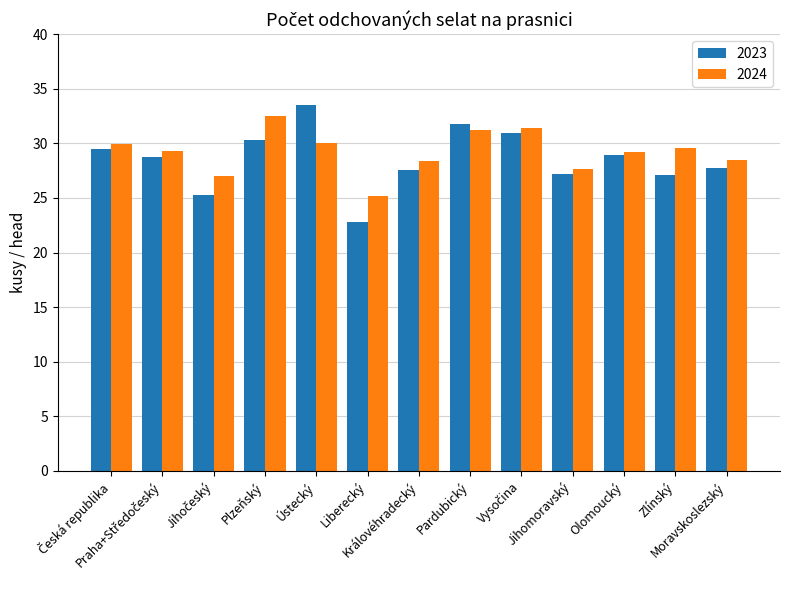

The 2024 series shows 12.8 at Pardubický. True or false?

False